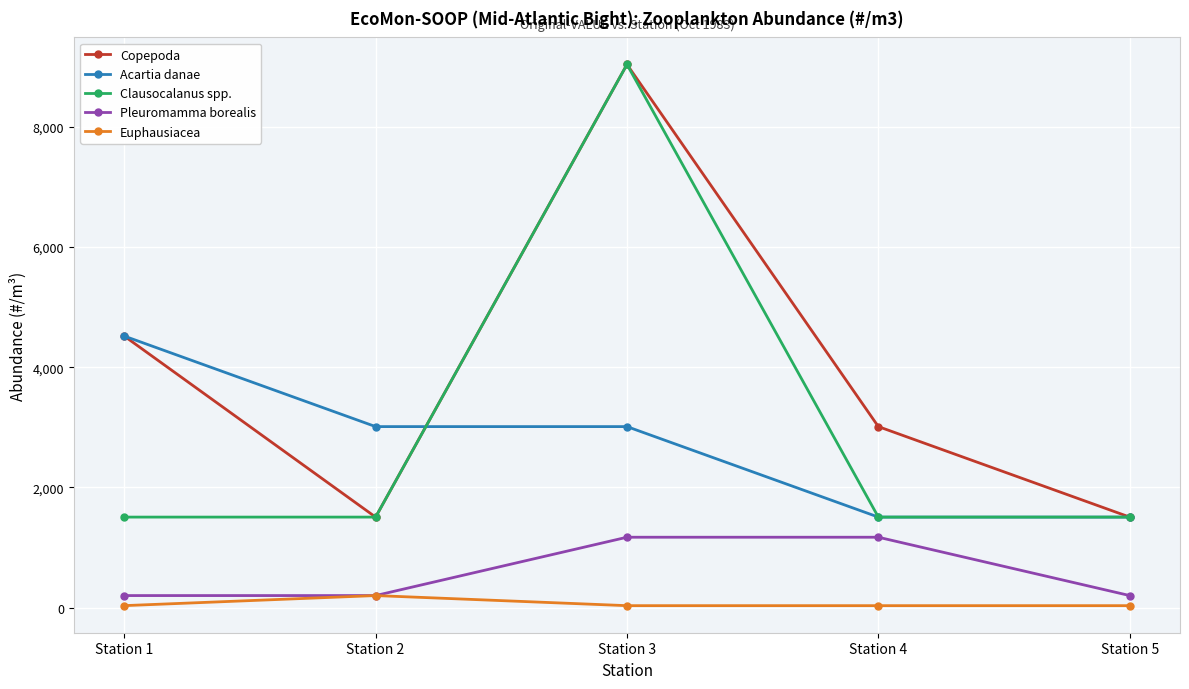

Is it true that Copepoda equals 1507.0 at Station 5?

True